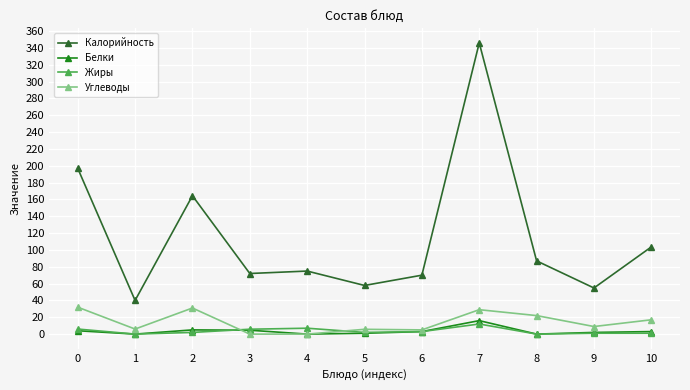

How many data points in Калорийность are above 74?

6